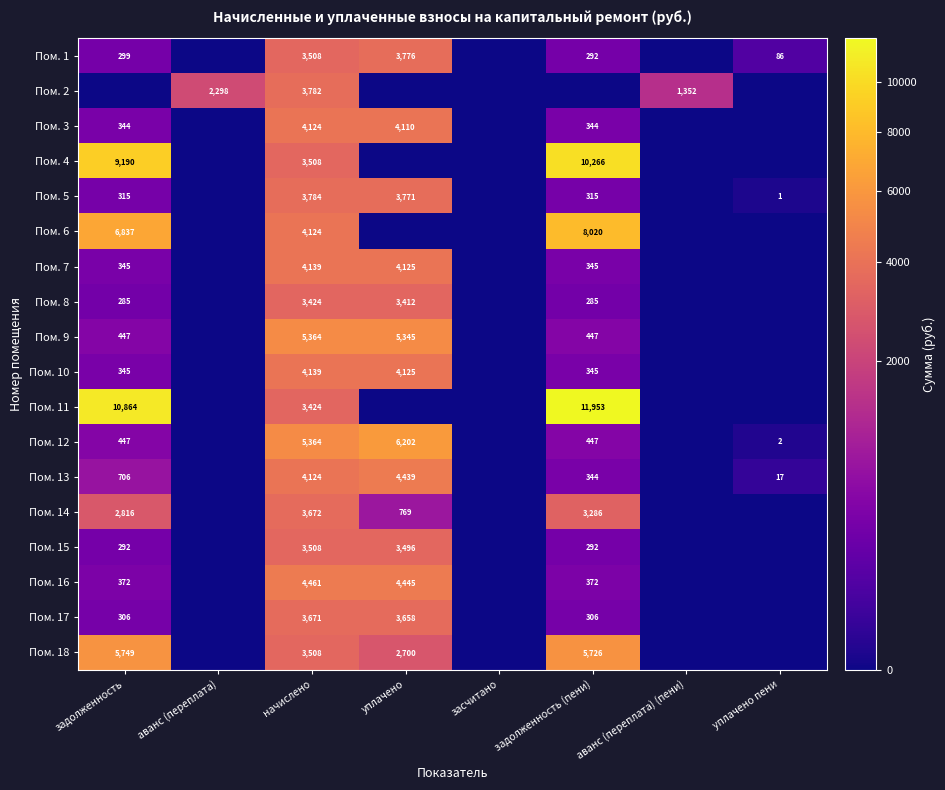

What is the total value across all series at начислено?

71628